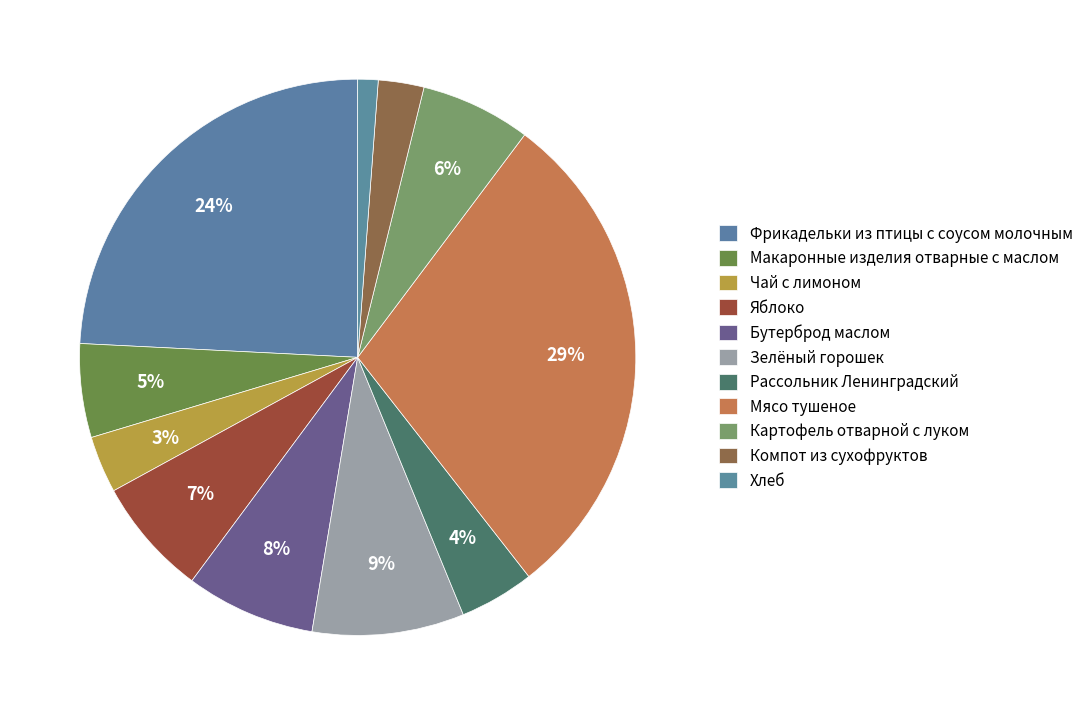

To the nearest percent, what percentage of the pie is Зелёный горошек?

9%